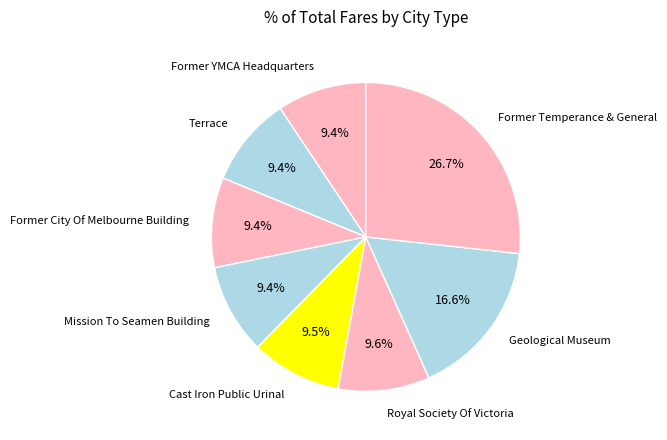

How many segments does this pie chart have?

8